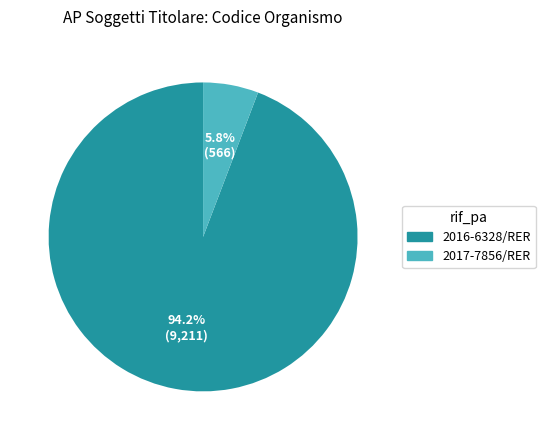

How many segments does this pie chart have?

2